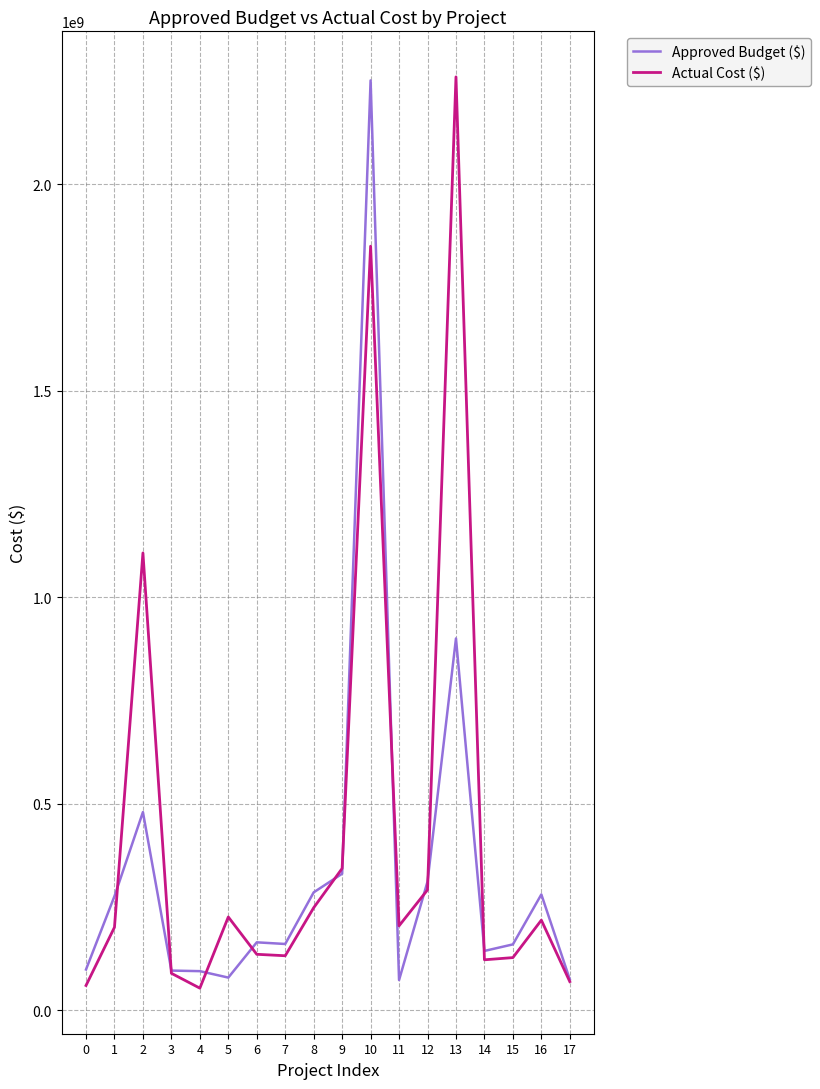

How many series are shown in this chart?

2